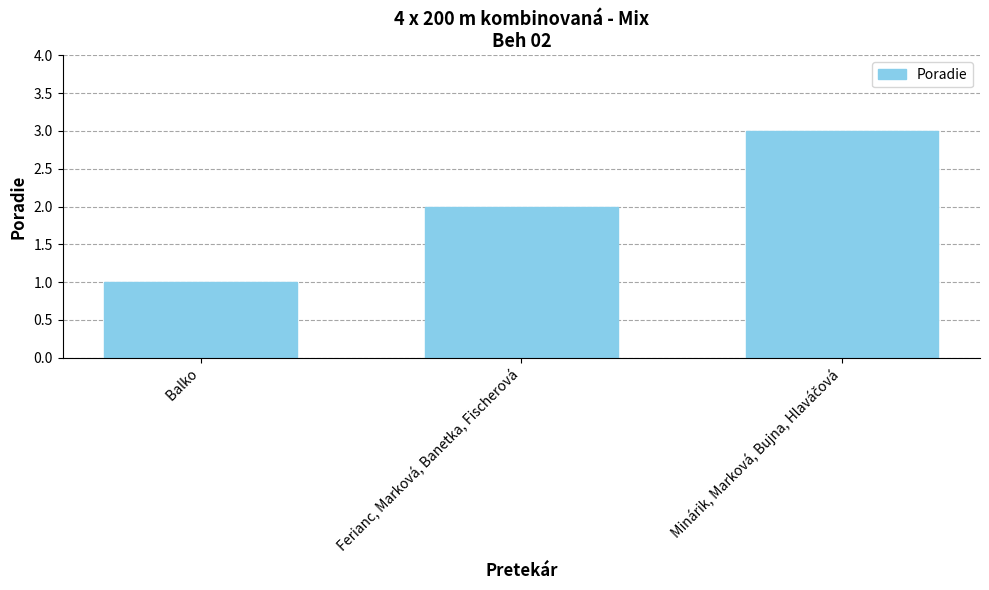

What is the label of the 3rd bar from the right?

 Balko